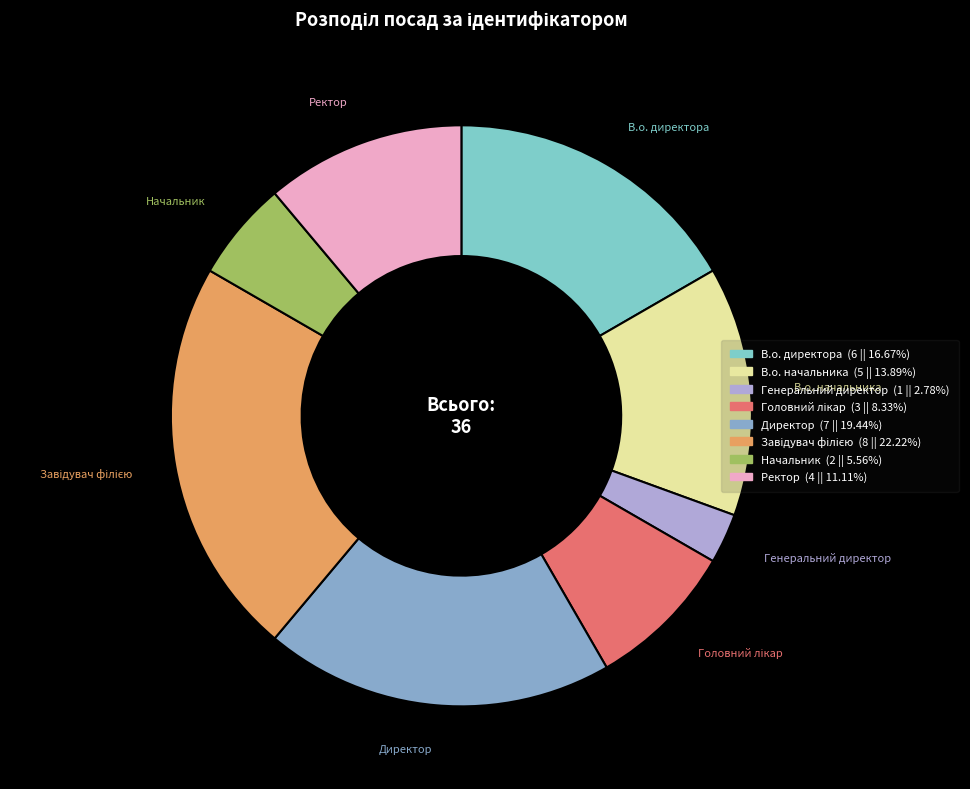

How many slices are in this pie chart?

8